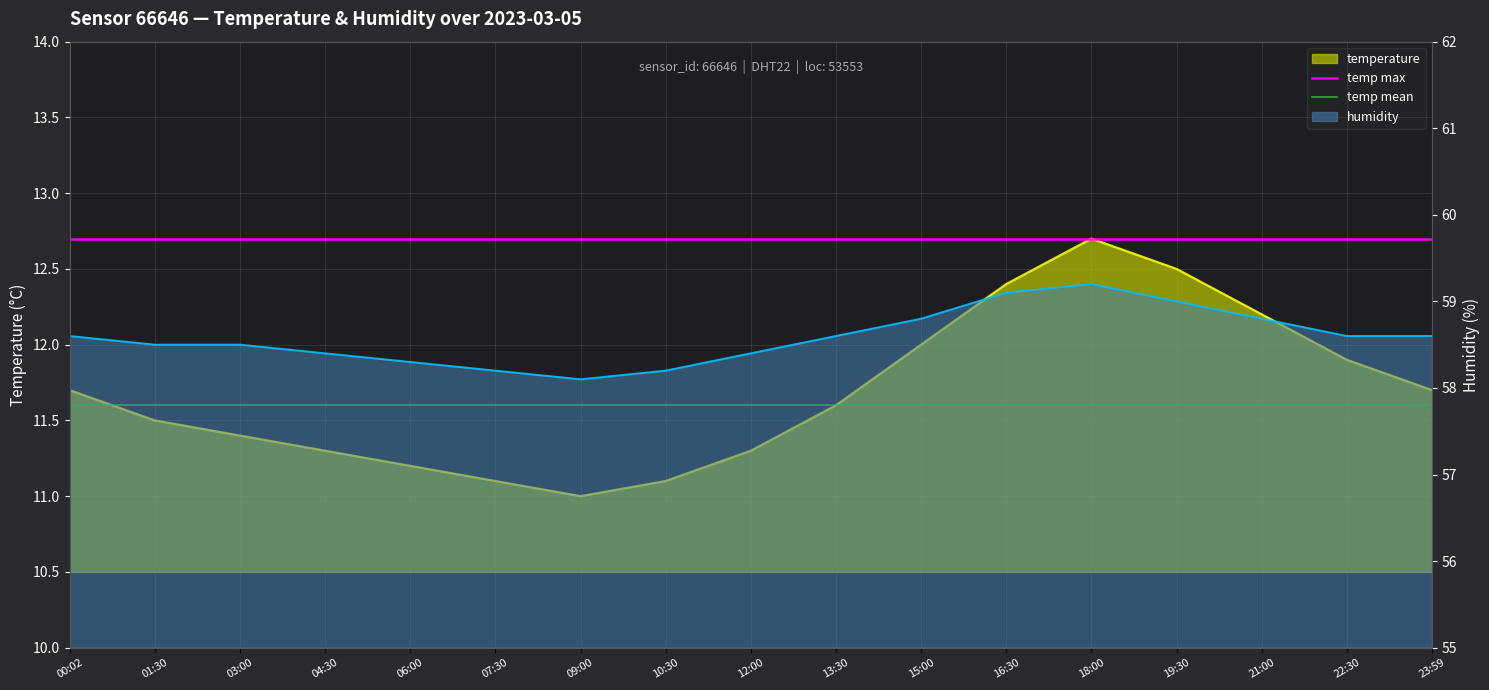

Which category has the lowest value in the temp mean series?

00:02